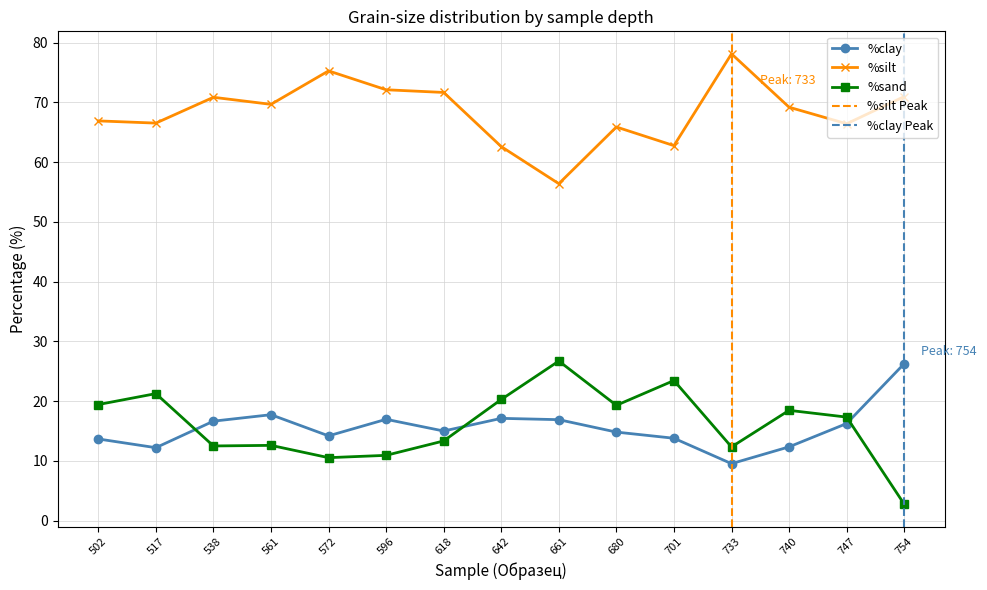

What is the total value across all series at 572?

100.0